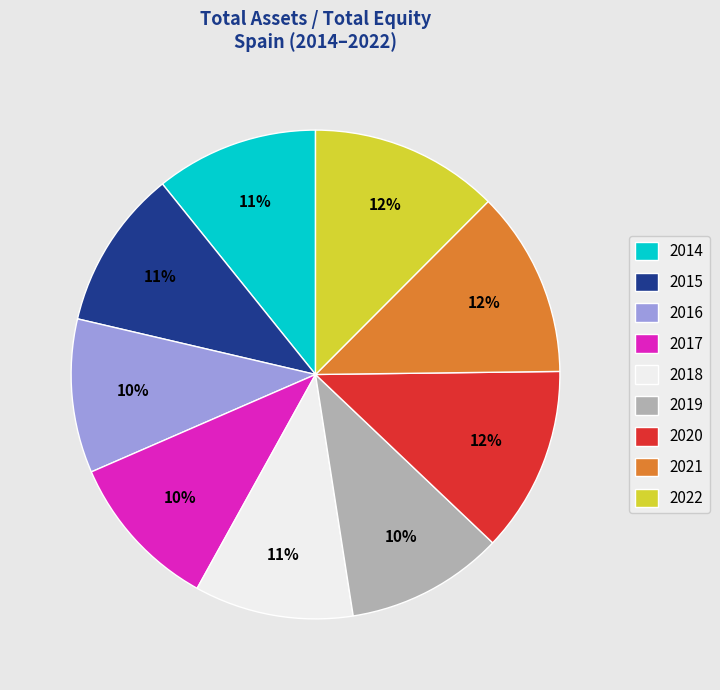

To the nearest percent, what is the average slice percentage?

11%